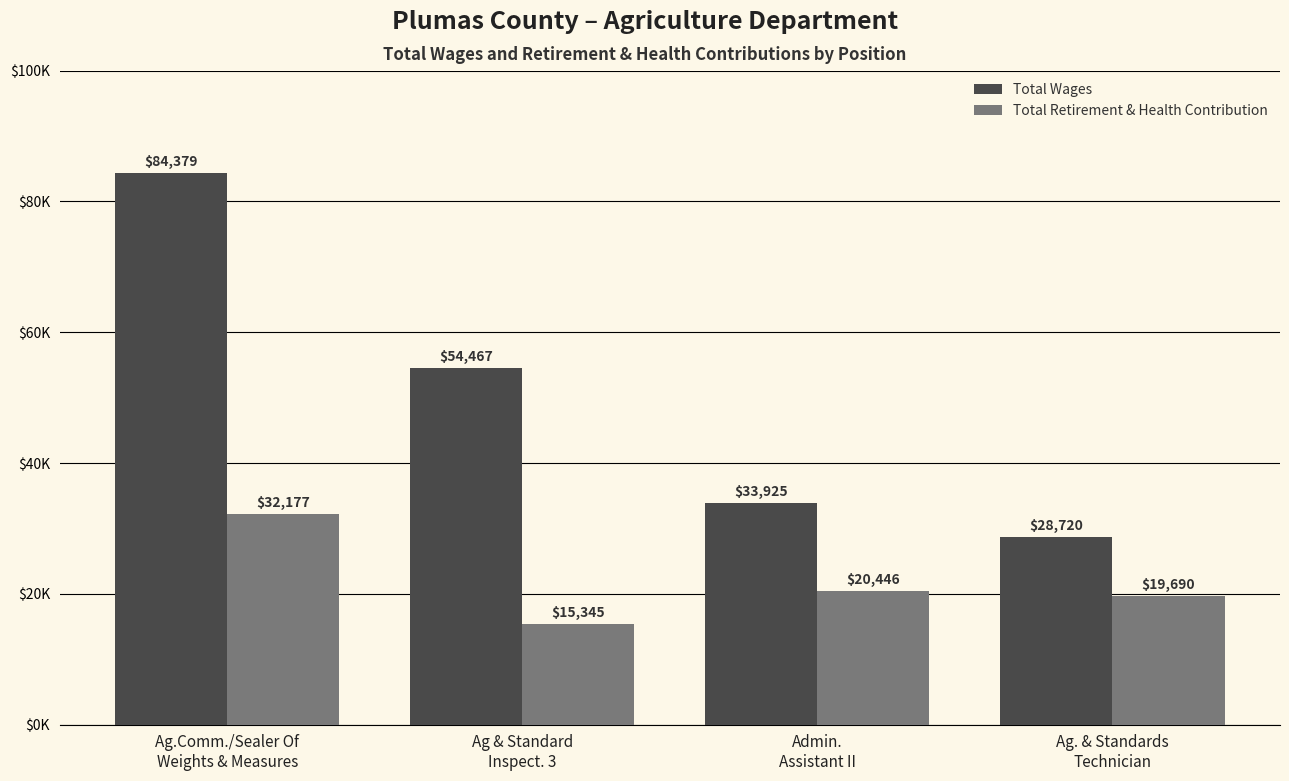

Where does the Total Retirement & Health Contribution series first go above 20446?

Ag.Comm./Sealer Of
Weights & Measures